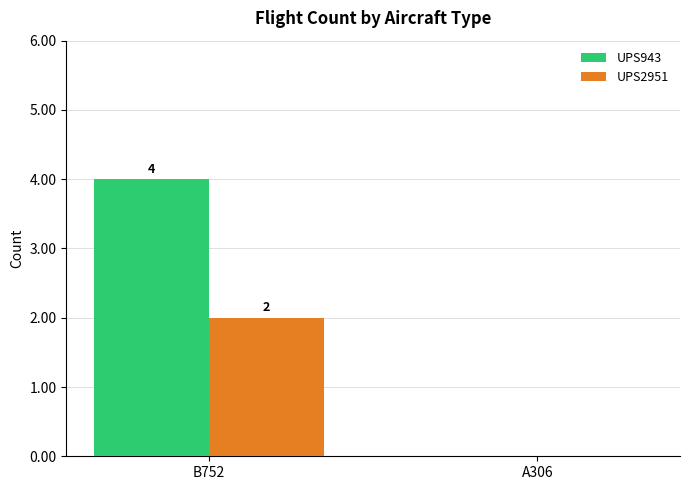

At which category does the chart reach its peak across all series?

B752